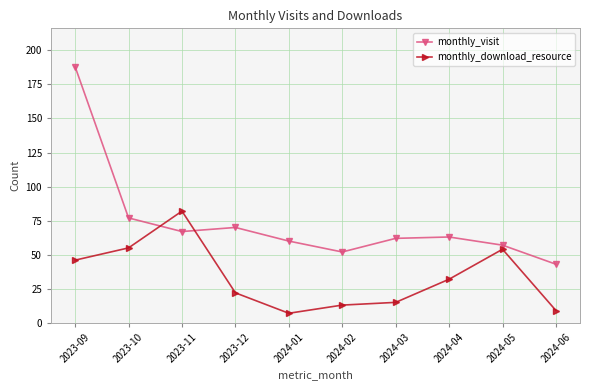

What is the difference between the maximum and second lowest values in the monthly_download_resource series?

73